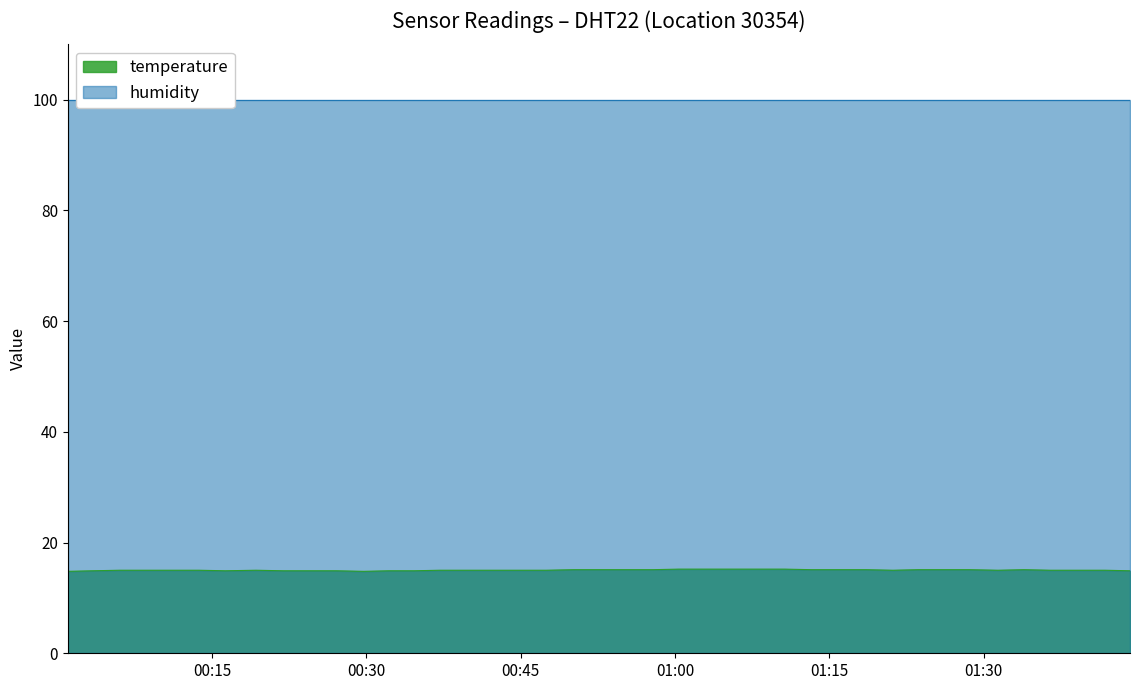

What is the difference between the maximum and second lowest values?

0.4